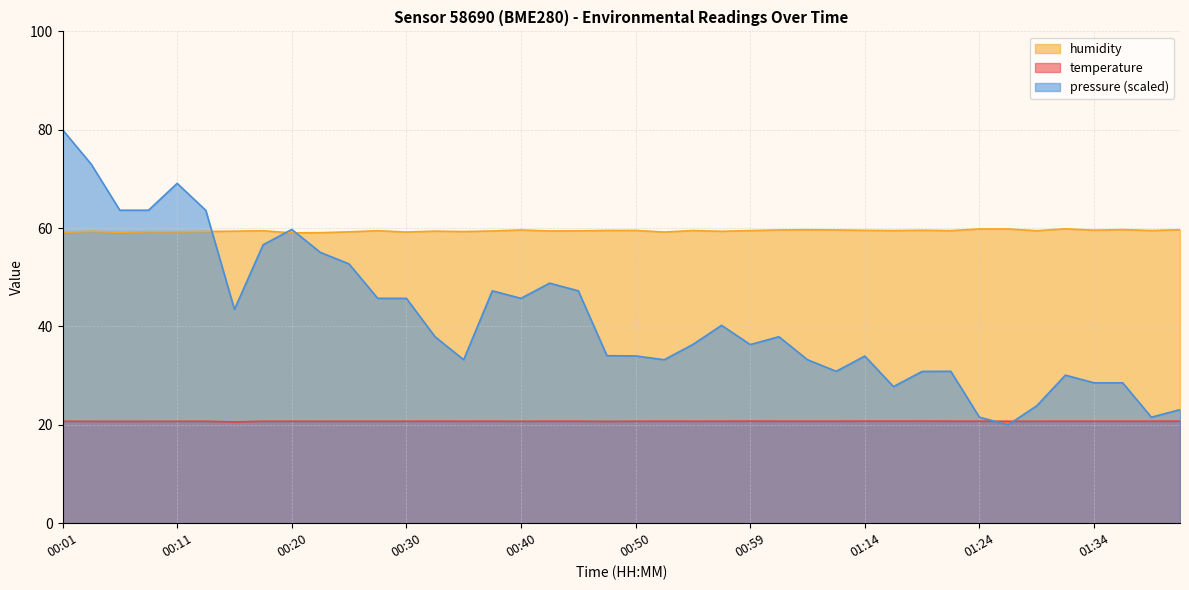

The value of humidity at 00:40 is 92.2. True or false?

False